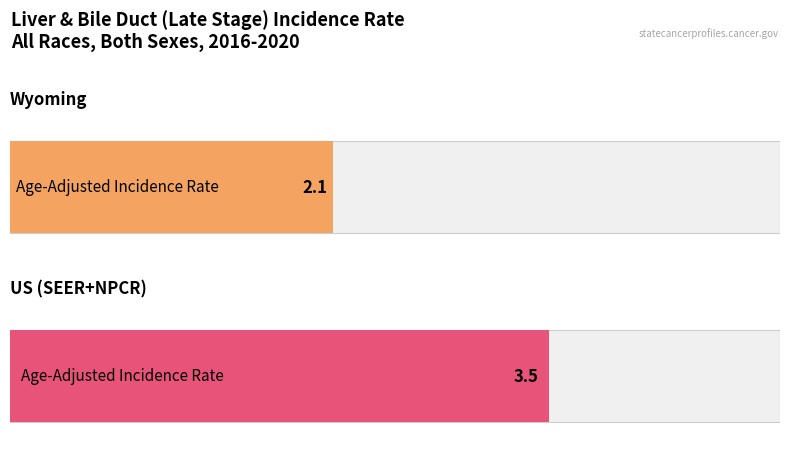

What is the maximum value shown in the chart?

3.5